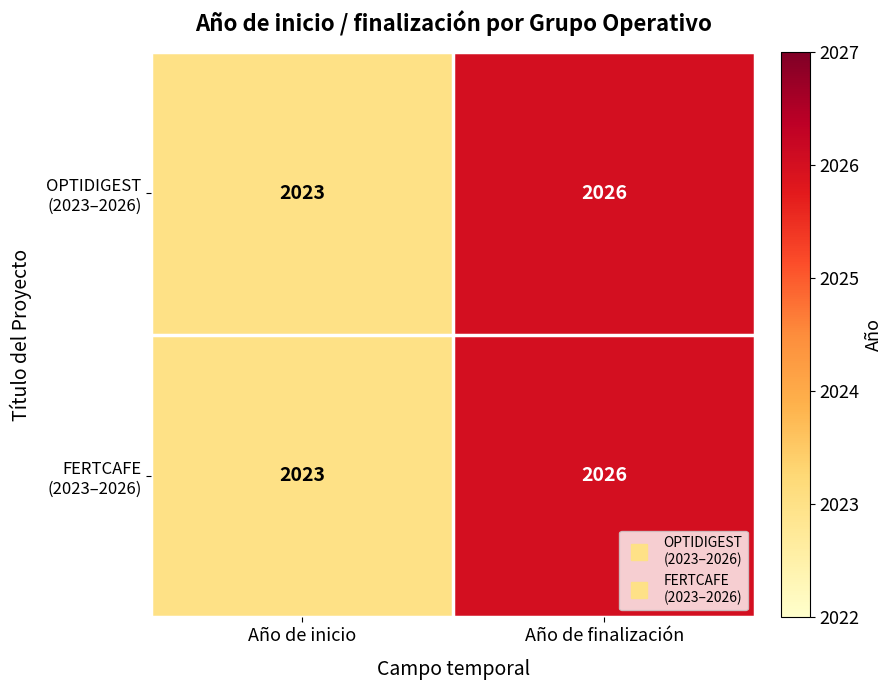

At which category is the sum across all series the highest?

Año de finalización